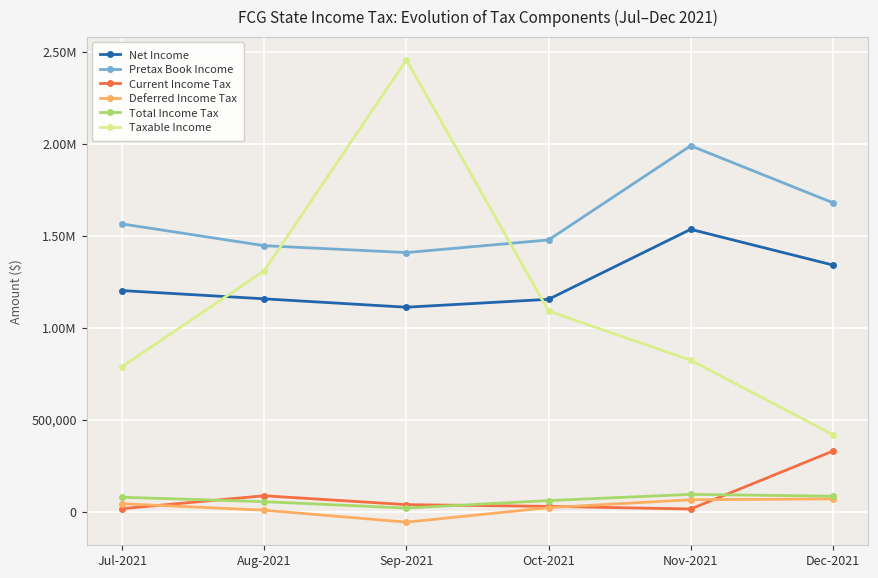

True or false: Current Income Tax and Net Income intersect in this chart.

False